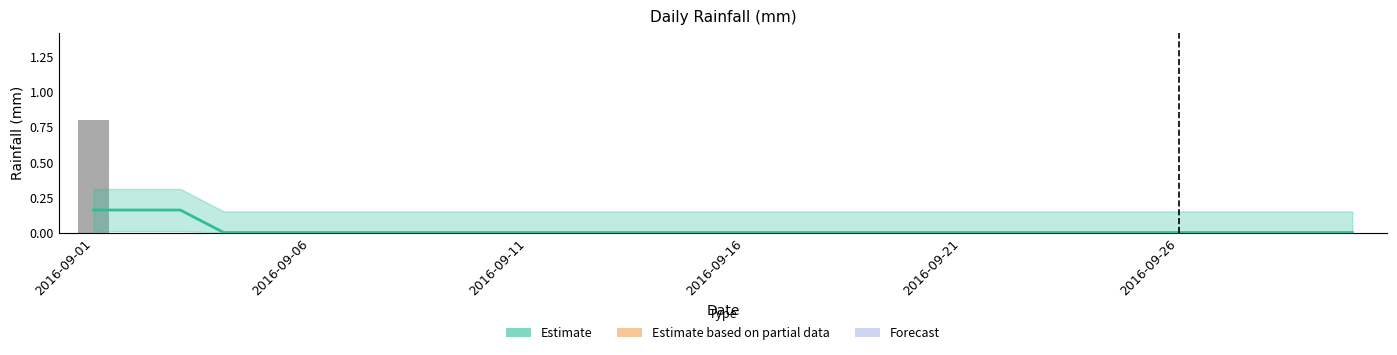

Is it true that rain equals 0.5 at 19?

False